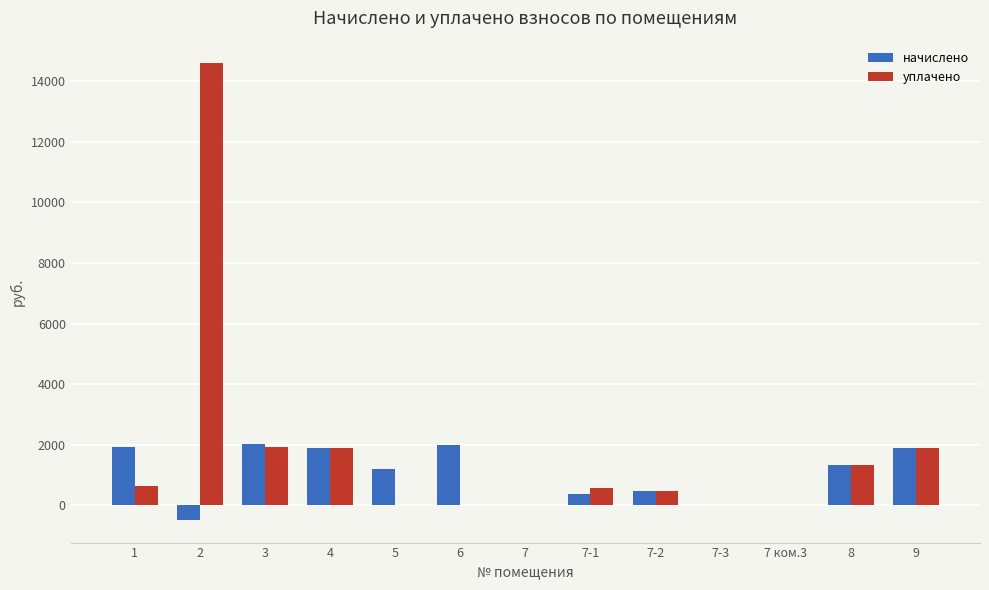

Between 2 and 8, which series saw the biggest shift?

уплачено